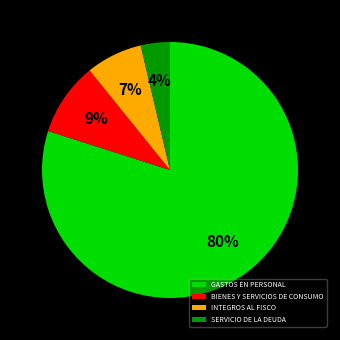

Count the number of slices in the pie.

4